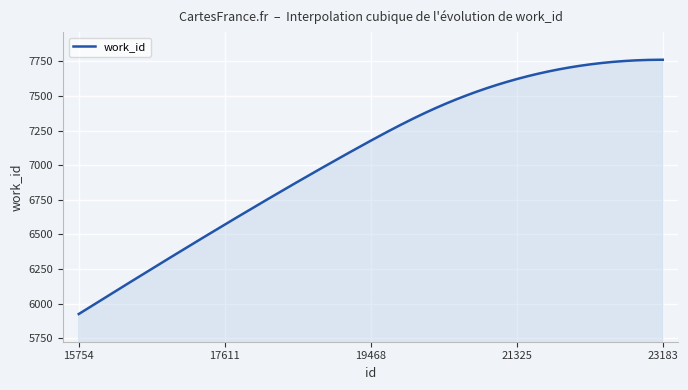

What is the minimum value shown in the chart?

5925.0